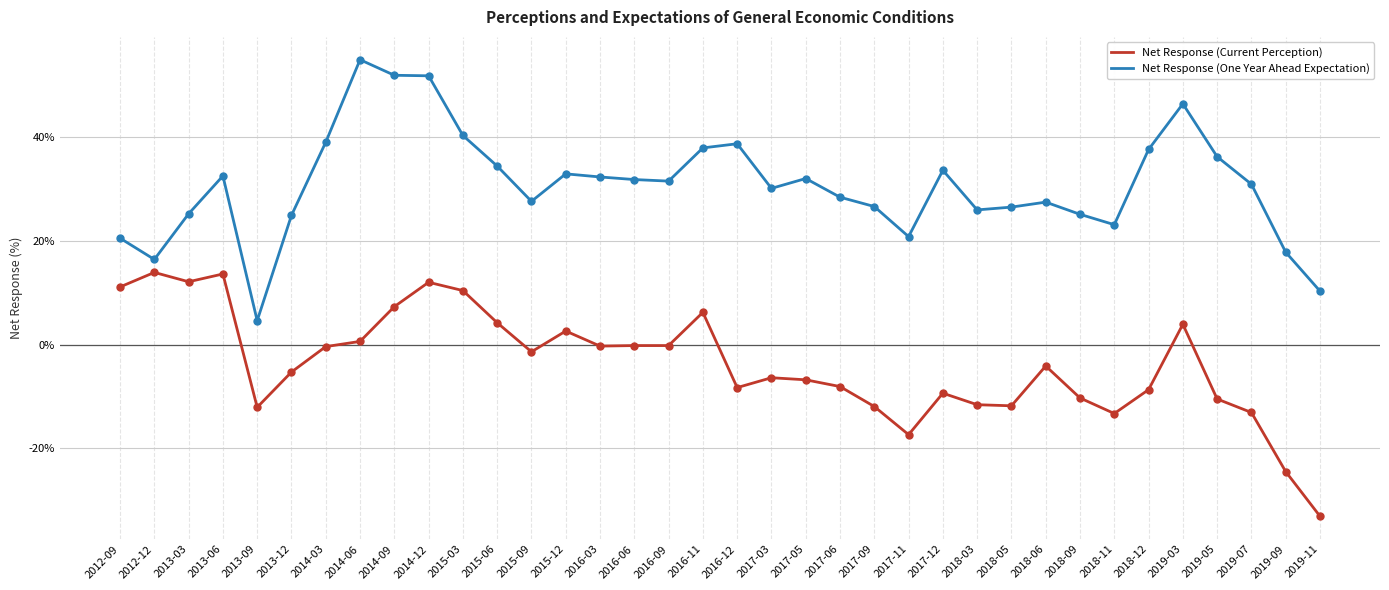

At which category is the sum across all series the highest?

2014-12